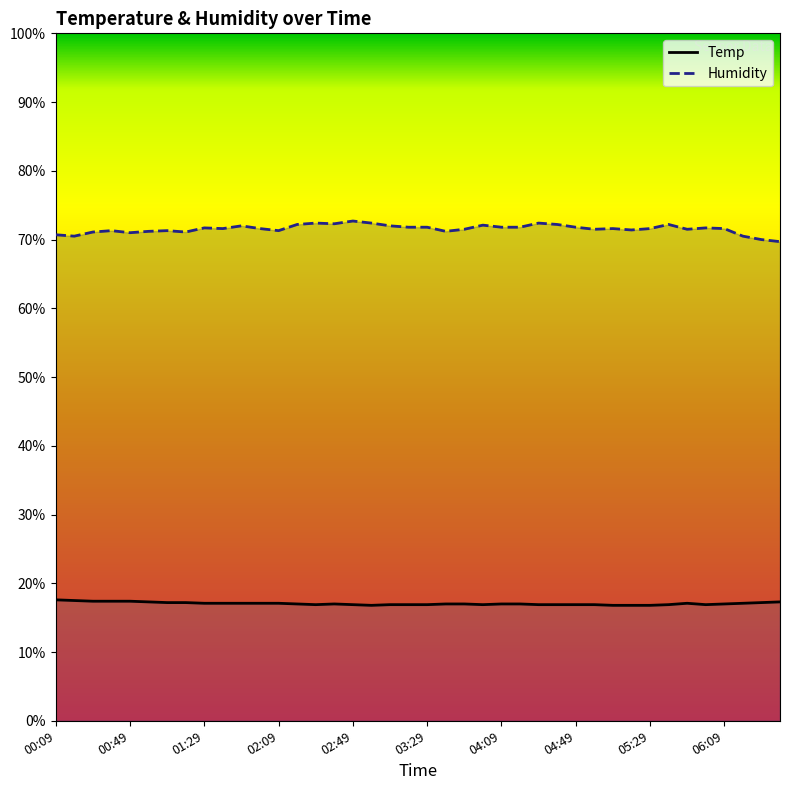

What is the total value across all series at 00:09?

88.3